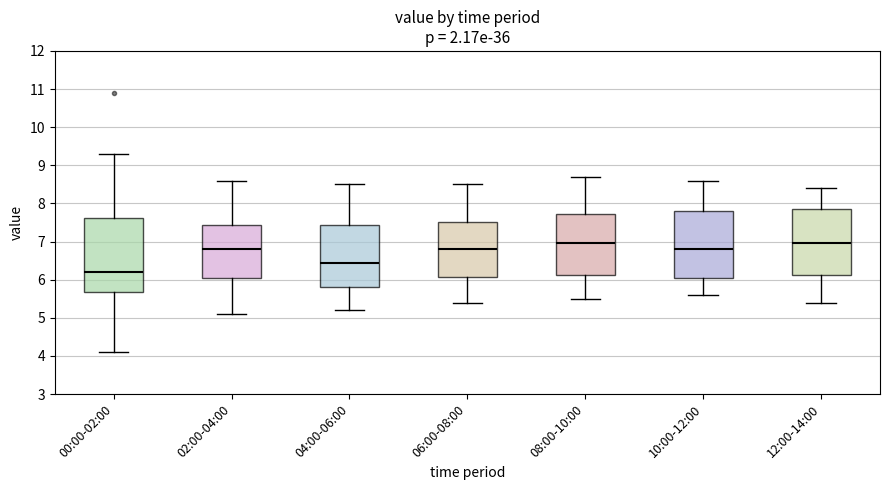

Where does the upper whisker of the box for 06:00-08:00 end on the y-axis? The values are not printed on the chart, so give them approximately, as read against the axis.

8.5